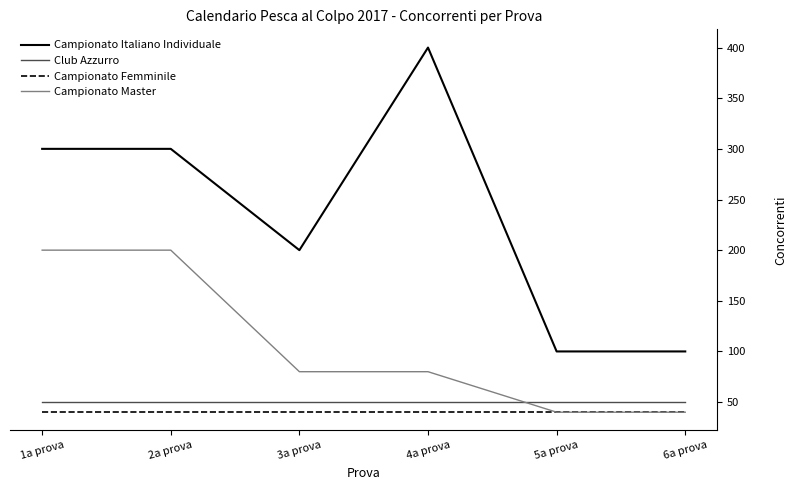

How many lines are shown in the chart?

4